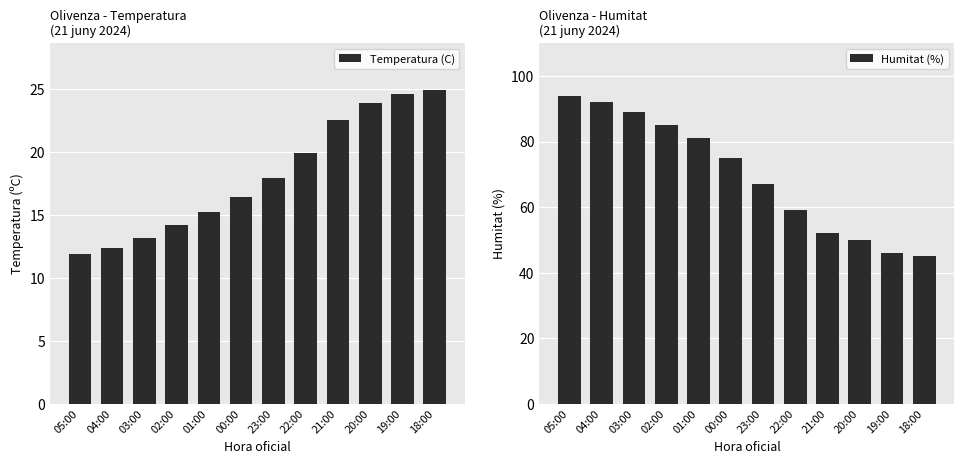

How many data points in Humitat (%) are above 75?

5